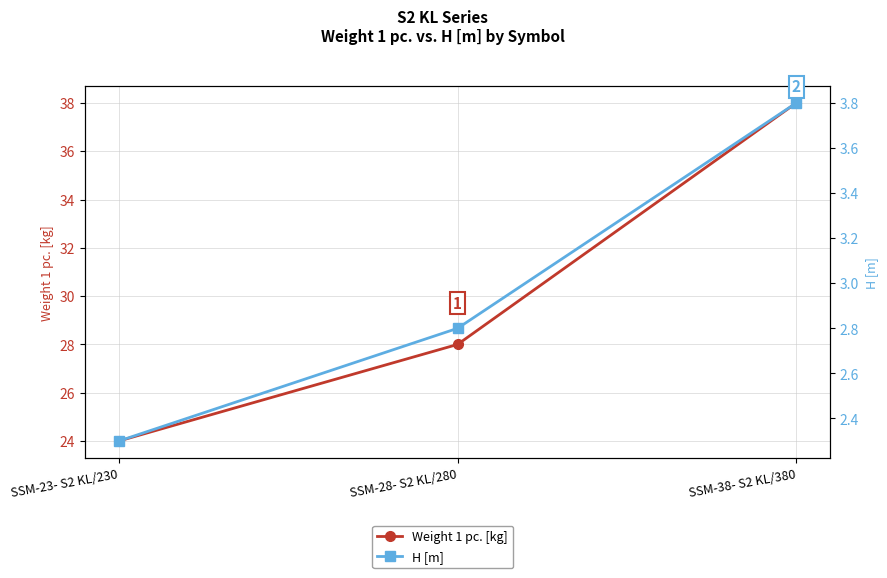

At which category is the sum across all series the highest?

SSM-38- S2 KL/380